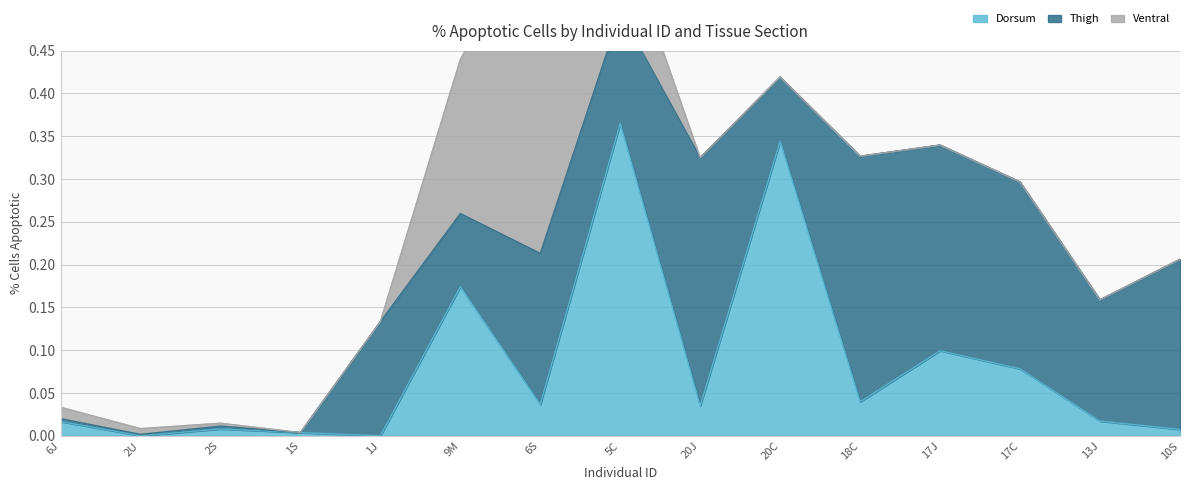

What are all the series names shown in the legend?

Dorsum, Thigh, Ventral